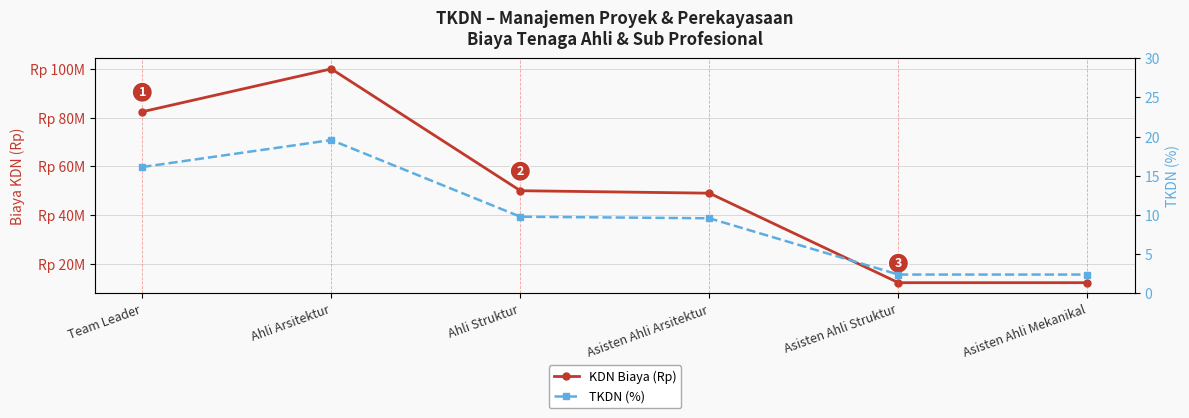

How many KDN Biaya (Rp) values are between 12248100 and 82414000?

5